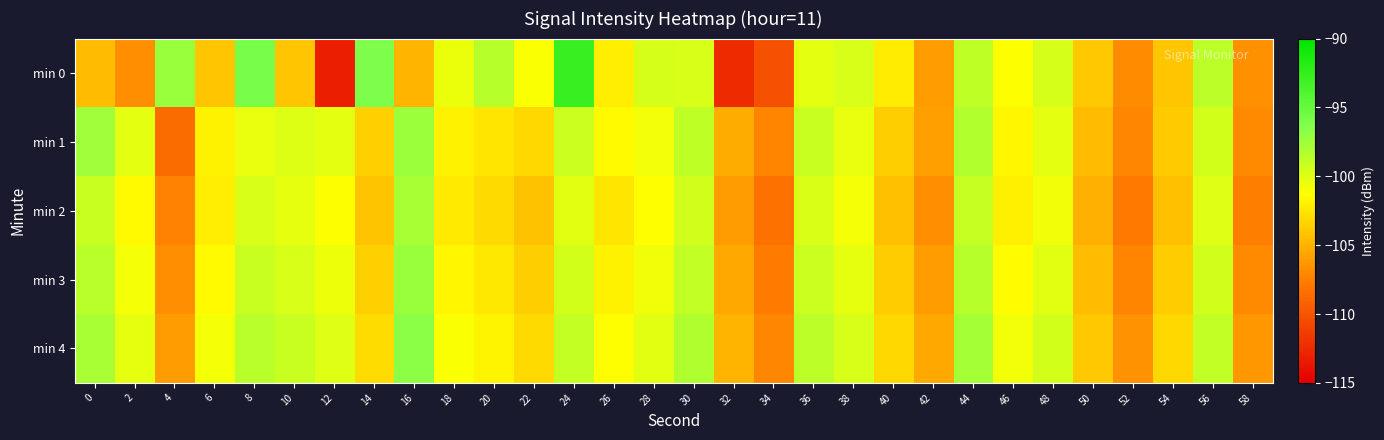

Reading left to right, transcribe all the data shown in this chart.

min 0: 0=-104.5	2=-106.7	4=-97.2	6=-104.1	8=-95.9	10=-104.1	12=-113.1	14=-96.1	16=-104.9	18=-100.5	20=-98.5	22=-101.1	24=-92.8	26=-102.0	28=-99.6	30=-99.7	32=-112.4	34=-110.2	36=-100.2	38=-99.7	40=-102.2	42=-106.1	44=-98.7	46=-101.2	48=-99.6	50=-104.0	52=-106.8	54=-104.1	56=-98.6	58=-106.6
min 1: 0=-97.5	2=-100.2	4=-108.6	6=-101.8	8=-100.4	10=-99.9	12=-100.2	14=-103.5	16=-97.4	18=-101.9	20=-102.5	22=-103.1	24=-99.2	26=-101.5	28=-100.8	30=-98.7	32=-105.3	34=-107.2	36=-99.1	38=-100.4	40=-103.6	42=-105.9	44=-98.3	46=-101.7	48=-100.2	50=-104.5	52=-107.1	54=-103.8	56=-99.5	58=-106.9
min 2: 0=-99.1	2=-101.5	4=-107.3	6=-102.1	8=-99.7	10=-100.3	12=-101.2	14=-104.1	16=-97.9	18=-102.3	20=-103.0	22=-104.2	24=-100.1	26=-102.5	28=-101.3	30=-99.4	32=-106.1	34=-108.3	36=-99.8	38=-100.9	40=-104.3	42=-106.7	44=-99.0	46=-102.0	48=-100.7	50=-105.1	52=-107.8	54=-104.3	56=-100.0	58=-107.5
min 3: 0=-98.5	2=-100.9	4=-106.7	6=-101.5	8=-99.1	10=-99.7	12=-100.6	14=-103.5	16=-97.3	18=-101.7	20=-102.4	22=-103.6	24=-99.5	26=-101.9	28=-100.7	30=-98.8	32=-105.5	34=-107.7	36=-99.2	38=-100.3	40=-103.7	42=-106.1	44=-98.4	46=-101.4	48=-100.1	50=-104.5	52=-107.2	54=-103.7	56=-99.4	58=-106.9
min 4: 0=-97.9	2=-100.3	4=-106.1	6=-100.9	8=-98.5	10=-99.1	12=-100.0	14=-102.9	16=-96.7	18=-101.1	20=-101.8	22=-103.0	24=-98.9	26=-101.3	28=-100.1	30=-98.2	32=-104.9	34=-107.1	36=-98.6	38=-99.7	40=-103.1	42=-105.5	44=-97.8	46=-100.8	48=-99.5	50=-103.9	52=-106.6	54=-103.1	56=-98.8	58=-106.3